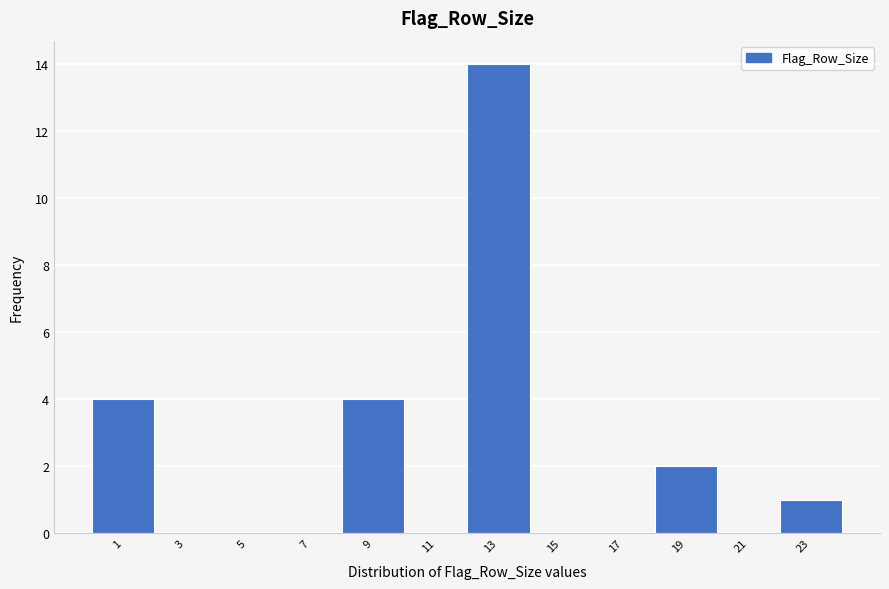

Reading right to left, extract all data points from this chart.

23=1	21=0	19=2	17=0	15=0	13=14	11=0	9=4	7=0	5=0	3=0	1=4